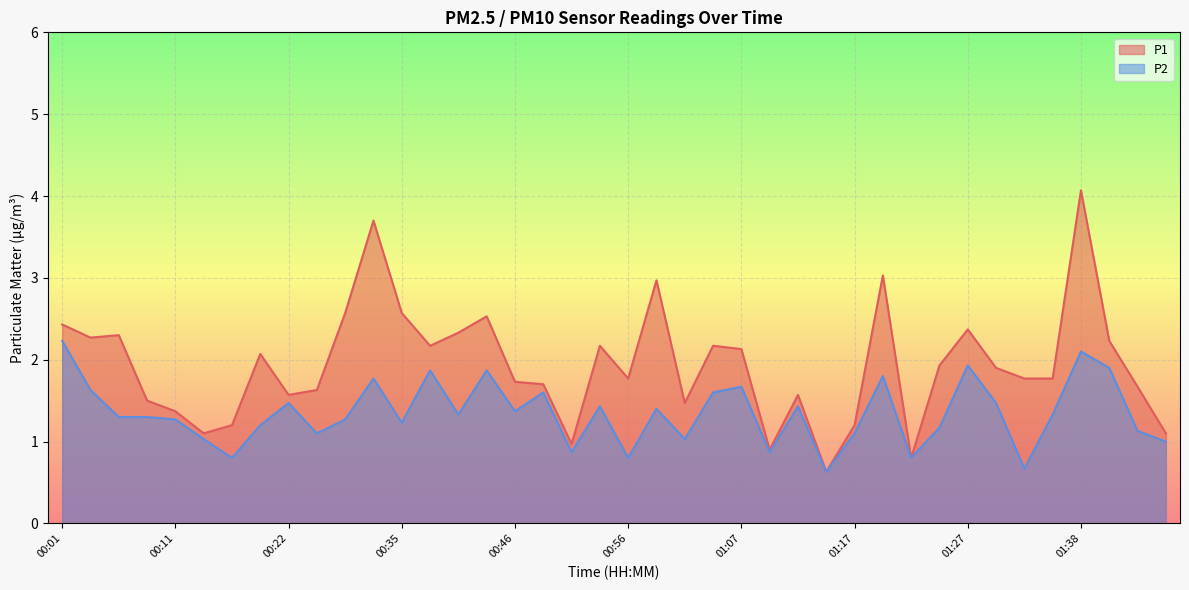

Does the chart display data point markers on the line(s)?

No